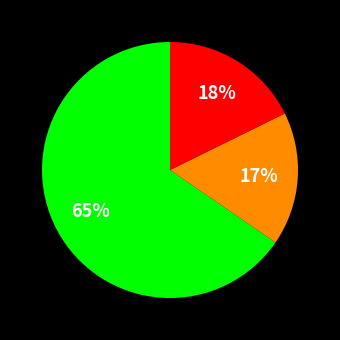

To the nearest percent, what is the average slice percentage?

33%